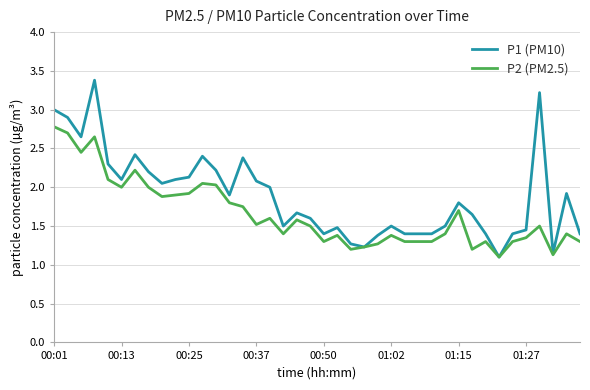

Which series has the largest range (max minus min)?

P1 (PM10)